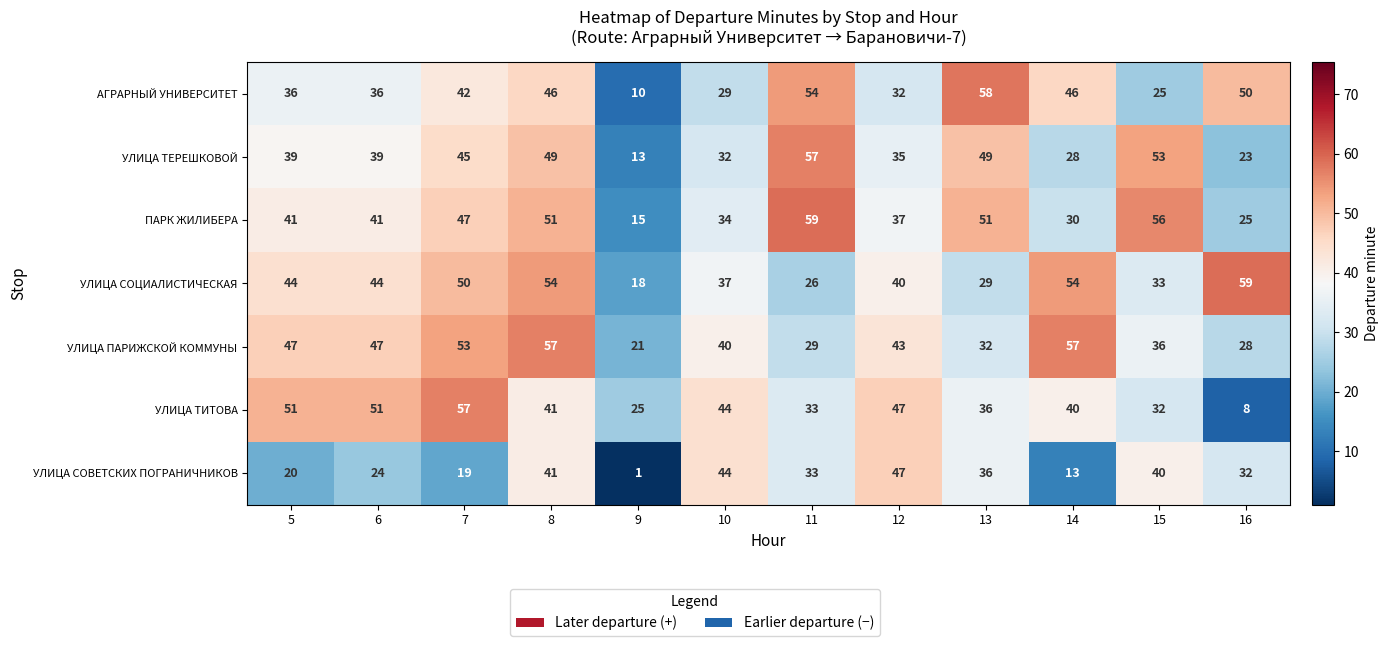

What is the difference between the maximum and minimum values in the УЛИЦА ПАРИЖСКОЙ КОММУНЫ series?

36